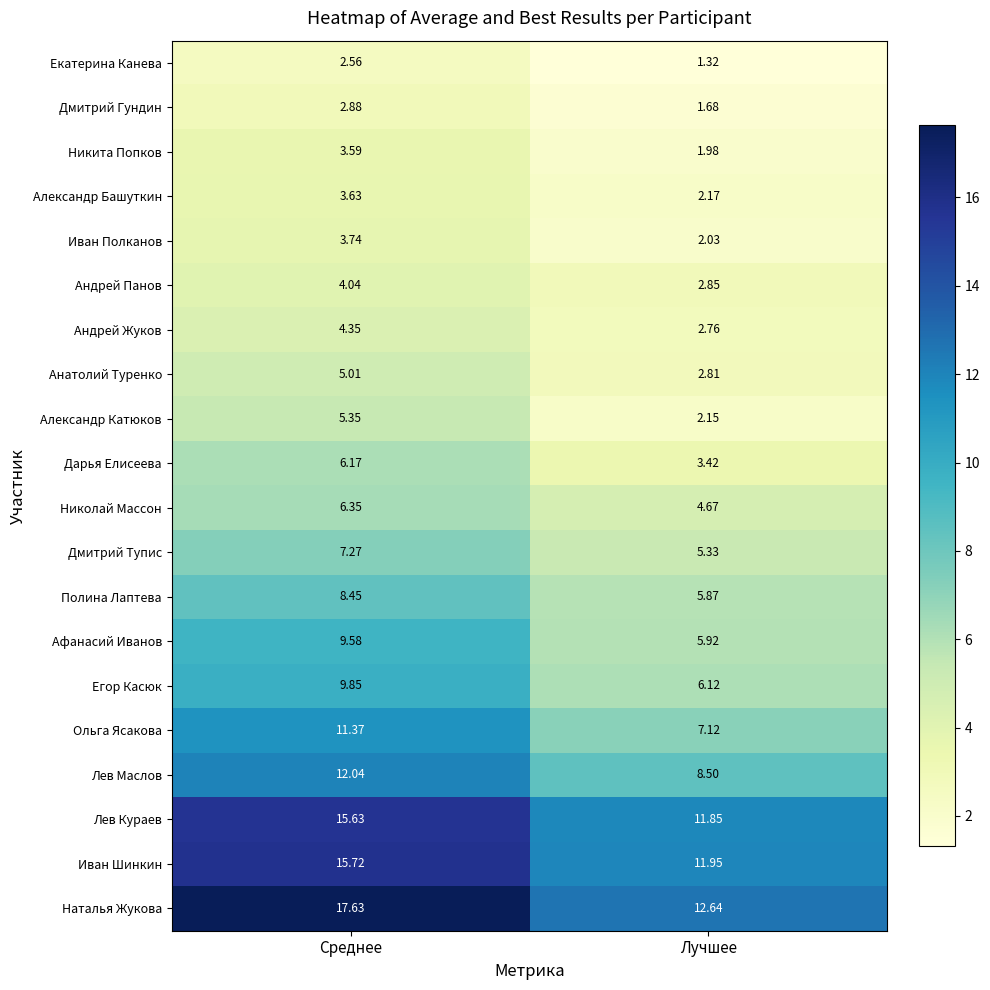

At which category does the chart reach its minimum across all series?

Лучшее